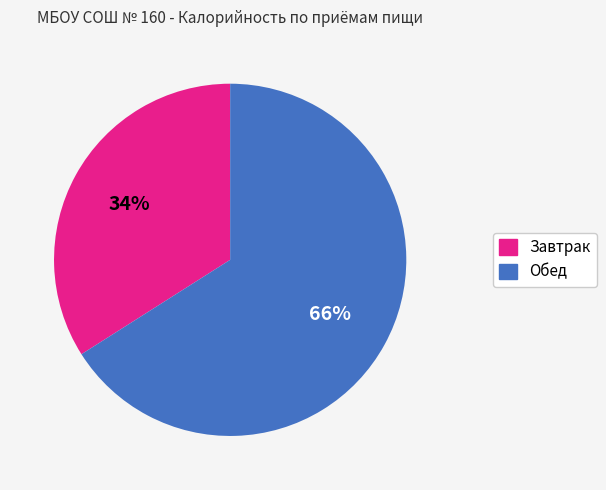

To the nearest percent, what is the difference between the largest and smallest slice percentages?

32%